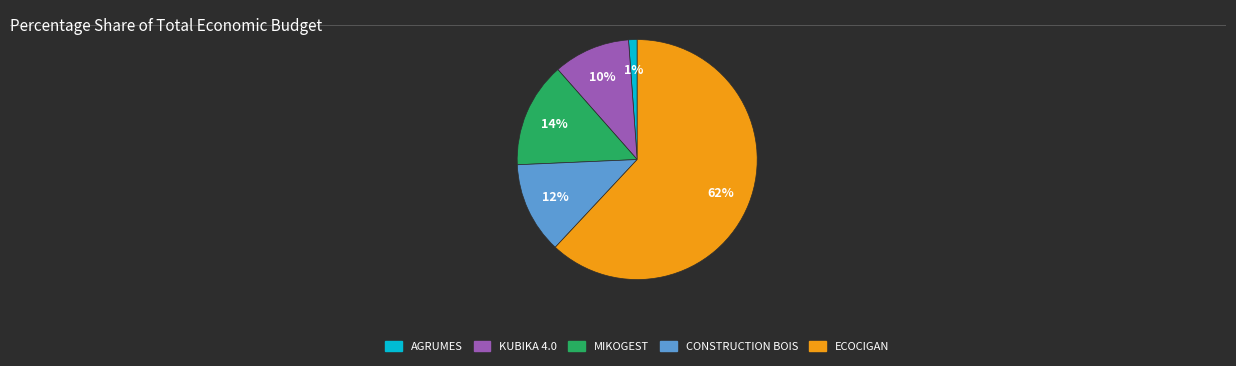

Which has a higher value, MIKOGEST or KUBIKA 4.0?

MIKOGEST